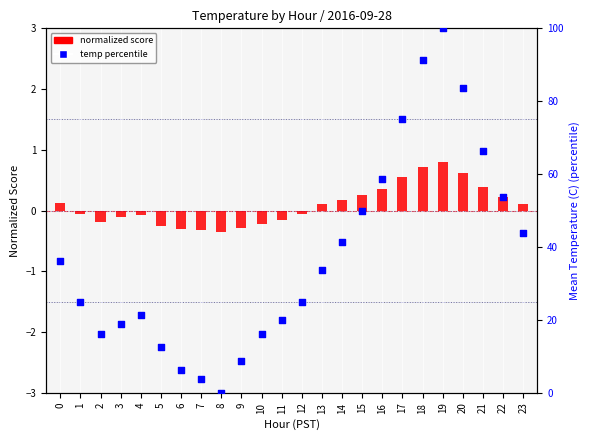

Which series has the largest Y range (max minus min)?

temp percentile